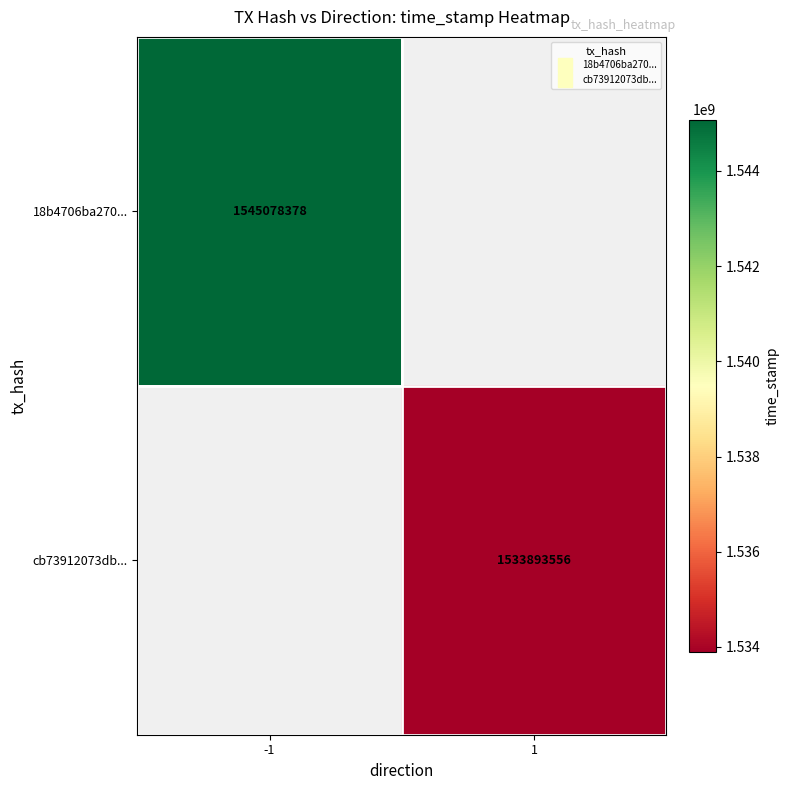

What is the approximate value of 18b4706ba270... at -1?

1545078378.0